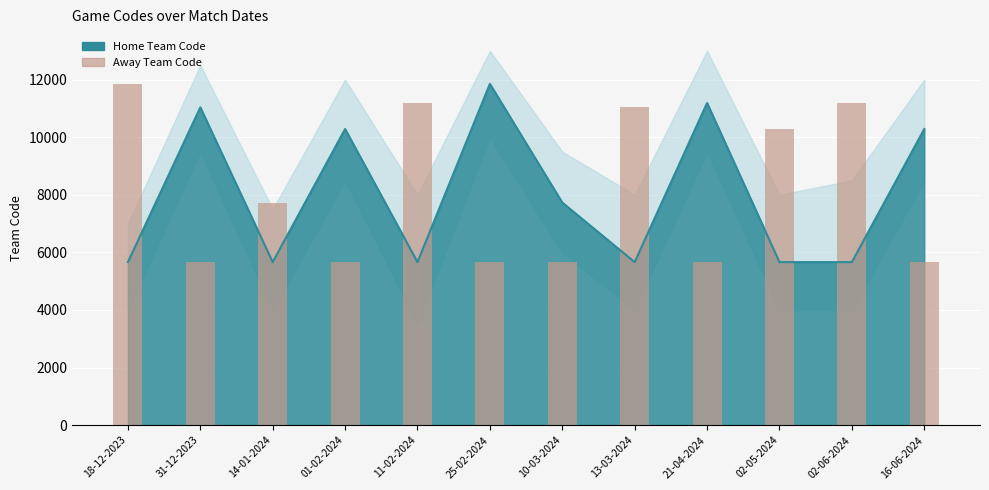

What is the greatest value displayed?

11853